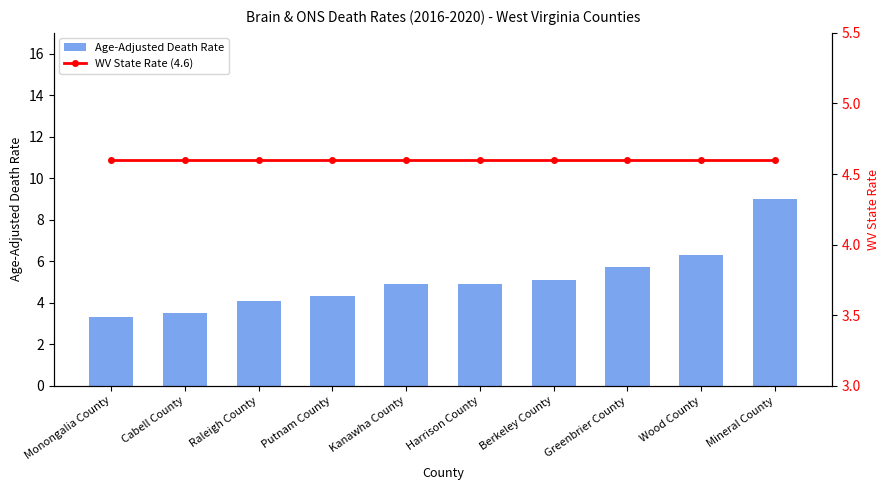

Reading right to left, transcribe all the data shown in this chart.

Age-Adjusted Death Rate: 9.0	6.3	5.7	5.1	4.9	4.9	4.3	4.1	3.5	3.3
WV State Rate (4.6): 4.6	4.6	4.6	4.6	4.6	4.6	4.6	4.6	4.6	4.6